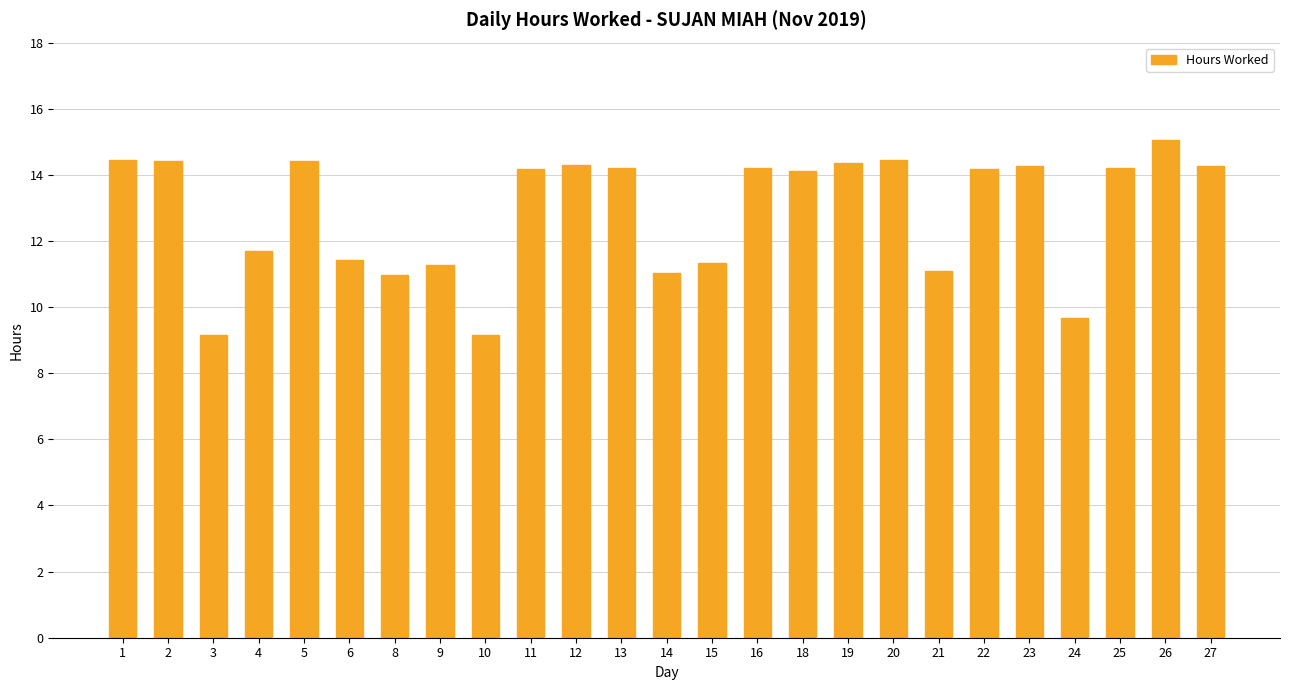

What is the average value?

12.9